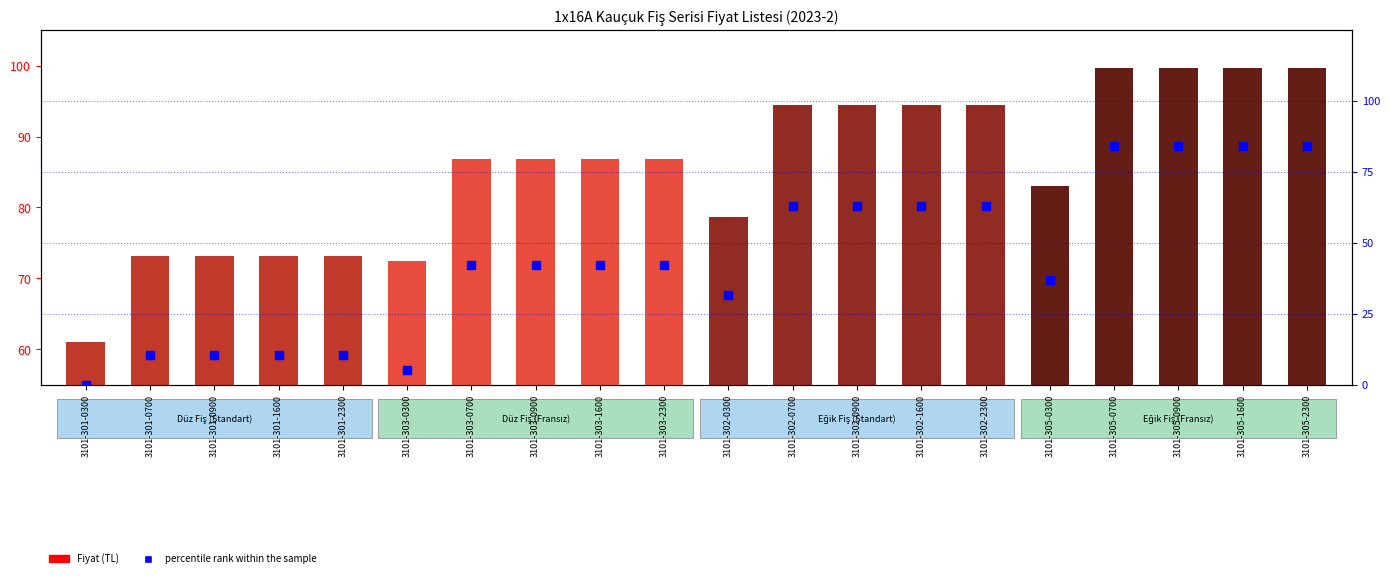

True or false: percentile rank within the sample has a value of 31.7 at 3101-305-0700.

False